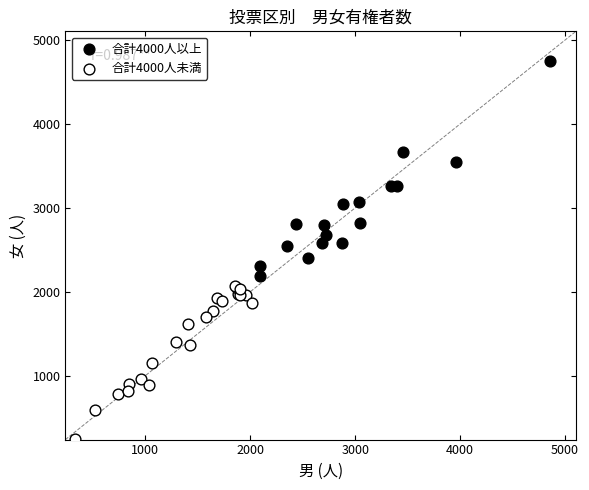

Which series contains the highest Y value?

合計4000人以上